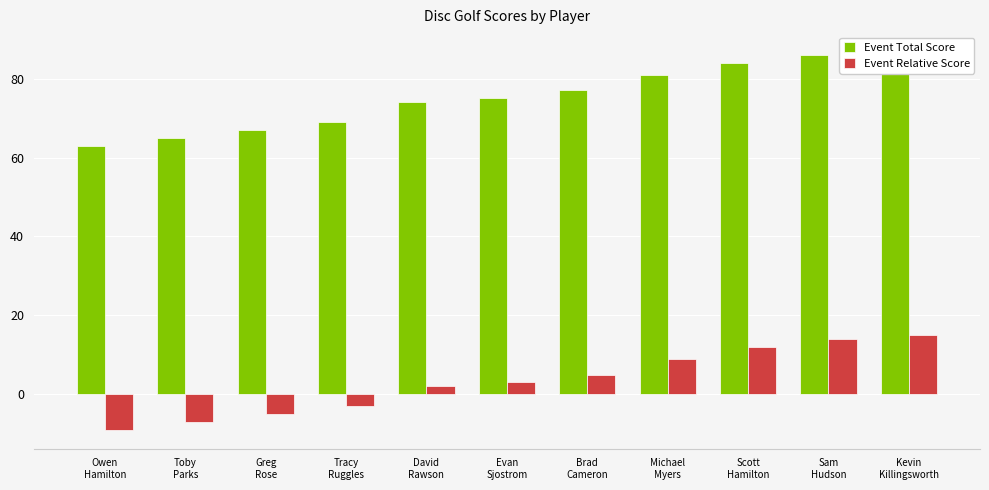

How many distinct data groups are displayed?

2